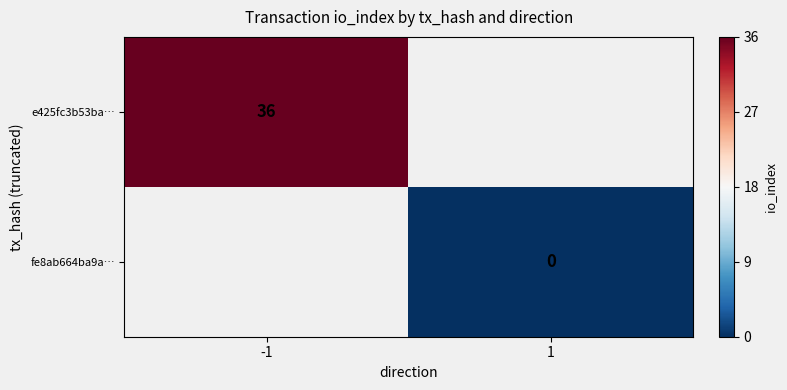

Is the value of e425fc3b53ba… at -1 greater than the value of fe8ab664ba9a… at 1?

Yes